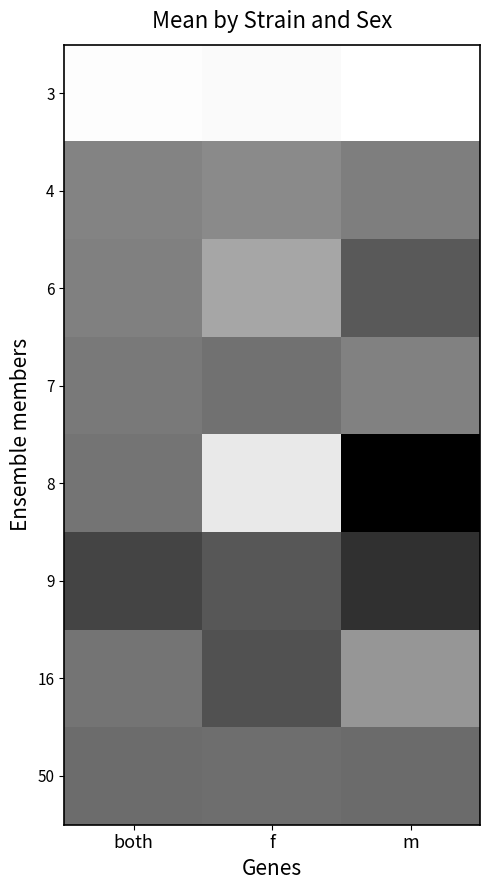

What is the smallest value displayed?

21.6